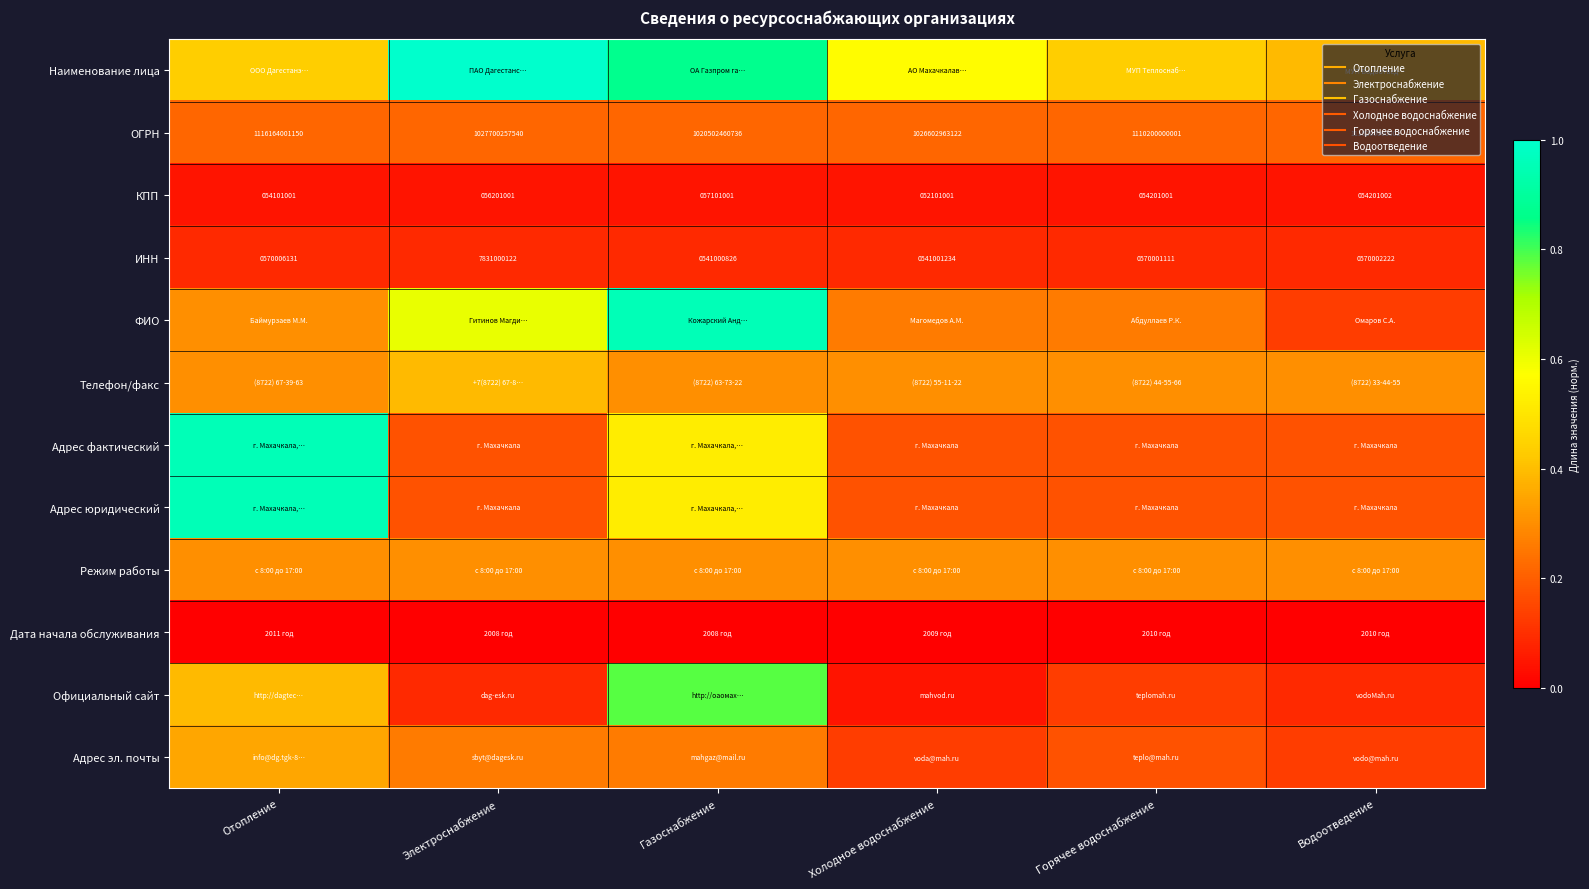

The ФИО series shows 0.6 at Электроснабжение. True or false?

True